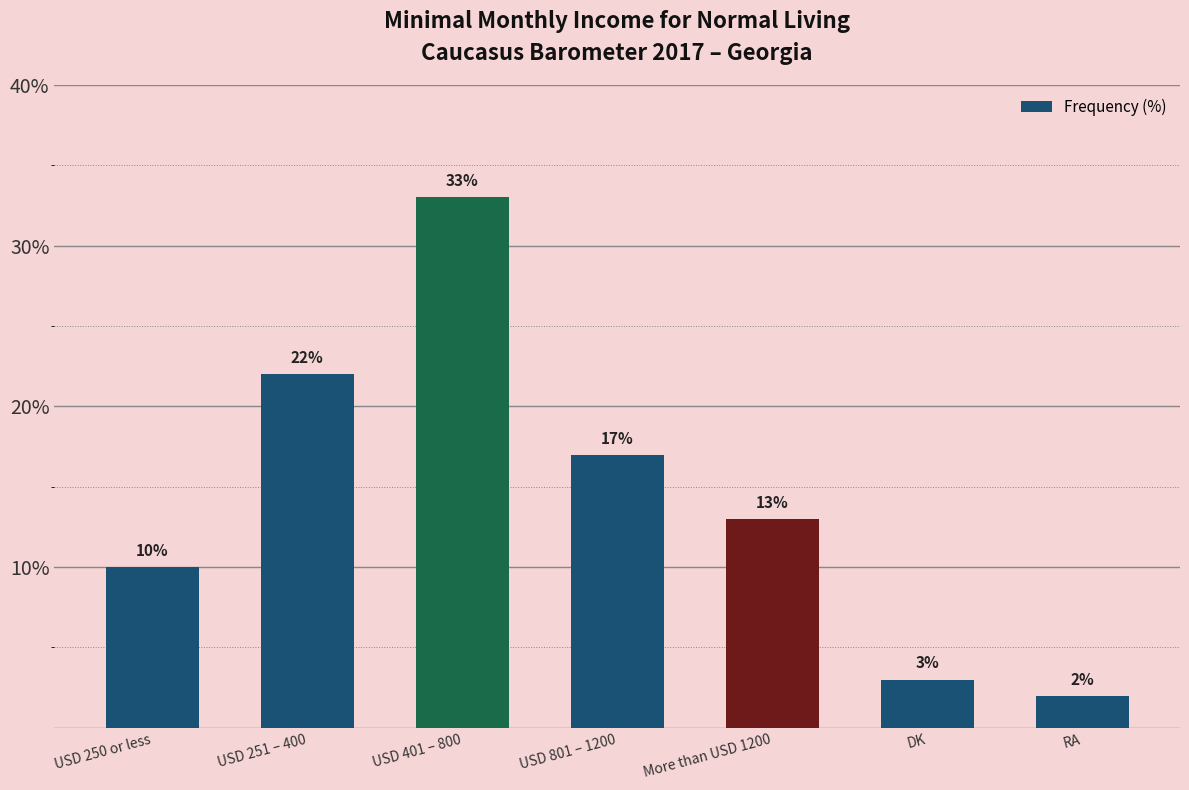

Where is the data nearest to the value 17?

USD 801 – 1200